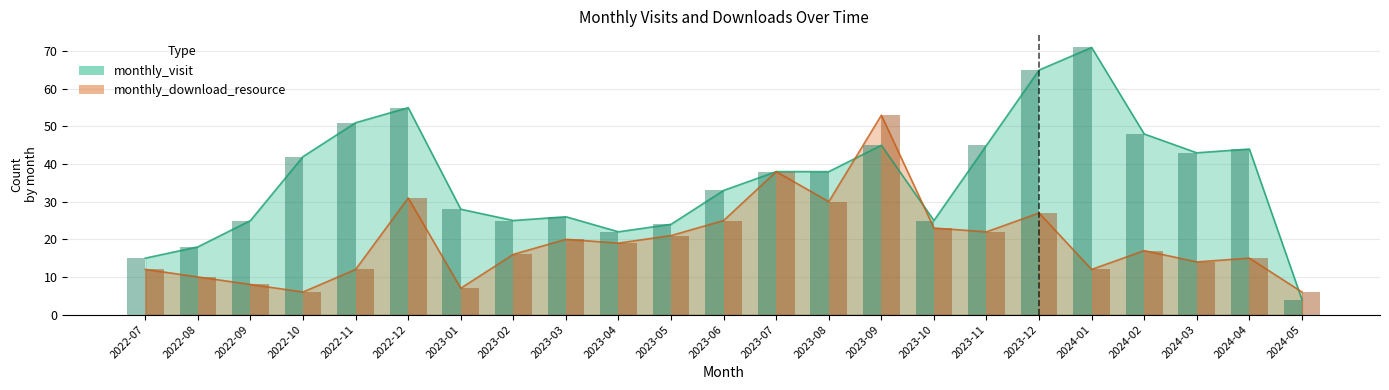

Rank the categories by monthly_visit value from highest to lowest.

2024-01, 2023-12, 2022-12, 2022-11, 2024-02, 2023-09, 2023-11, 2024-04, 2024-03, 2022-10, 2023-07, 2023-08, 2023-06, 2023-01, 2023-03, 2022-09, 2023-02, 2023-10, 2023-05, 2023-04, 2022-08, 2022-07, 2024-05